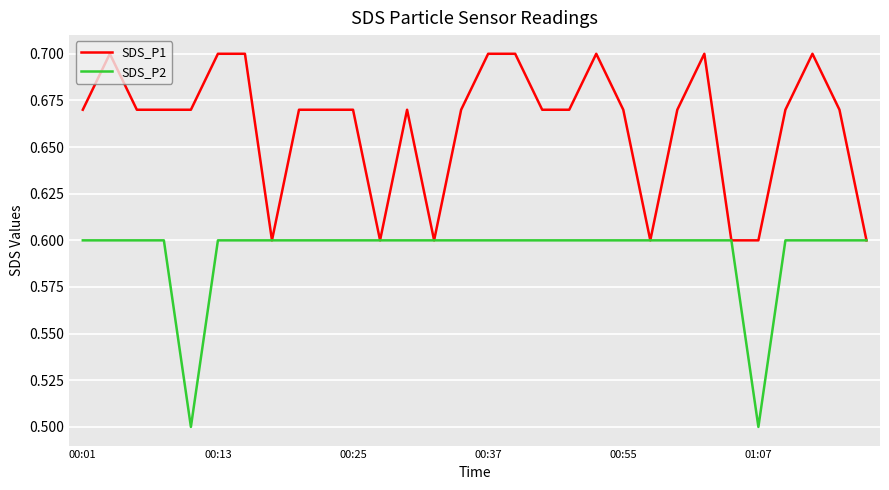

At how many categories does at least one series exceed 0?

30